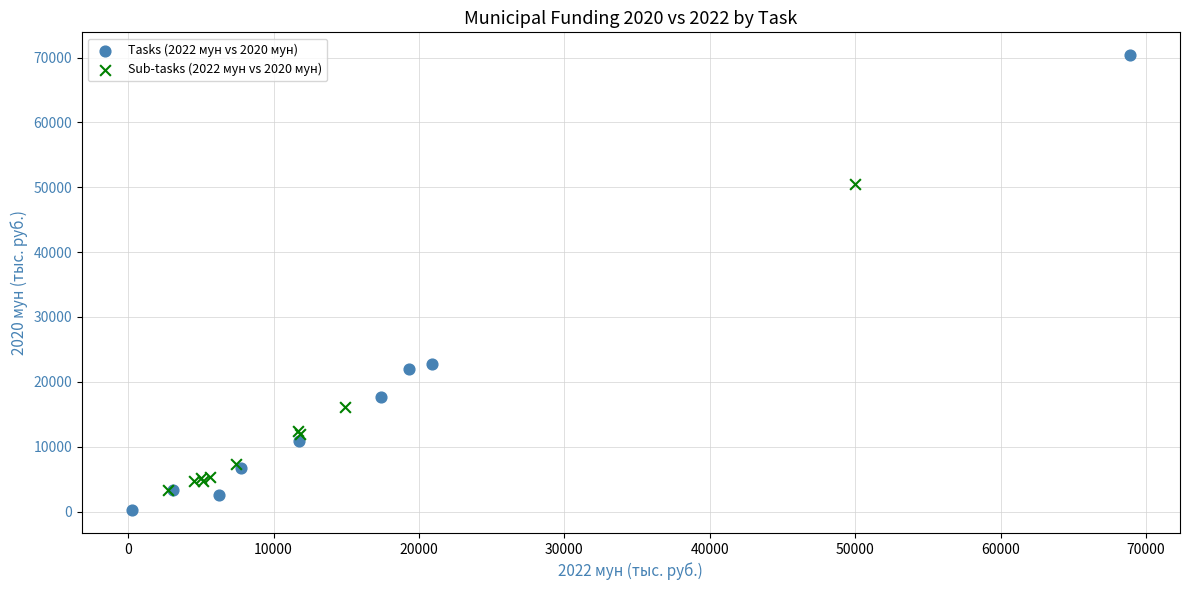

Which series has the largest Y range (max minus min)?

Tasks (2022 мун vs 2020 мун)